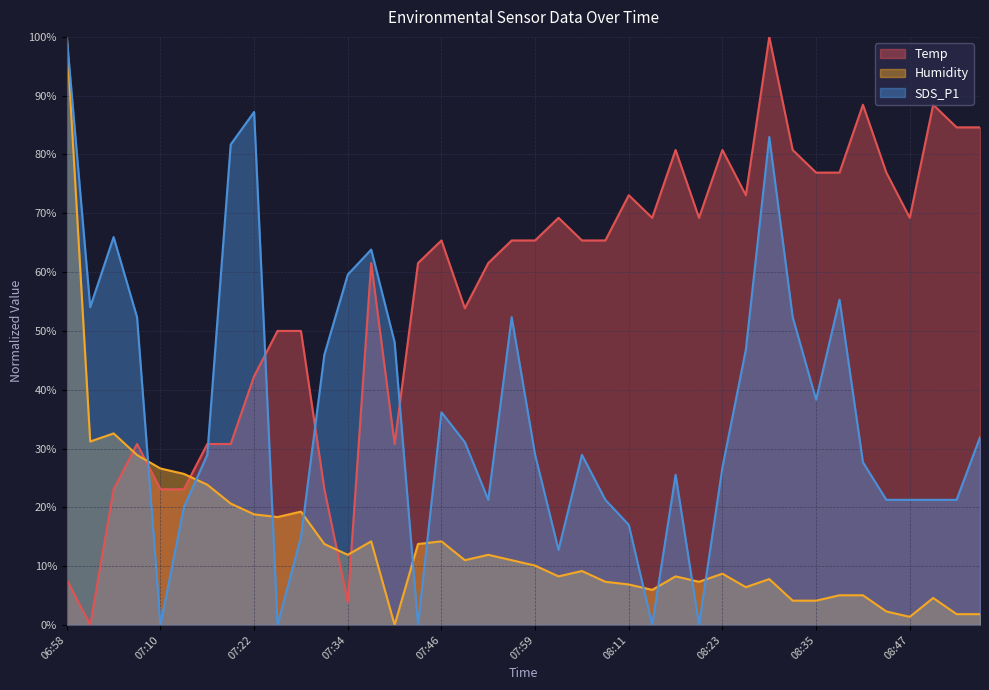

What is the label of the 1st point from the right?

08:56